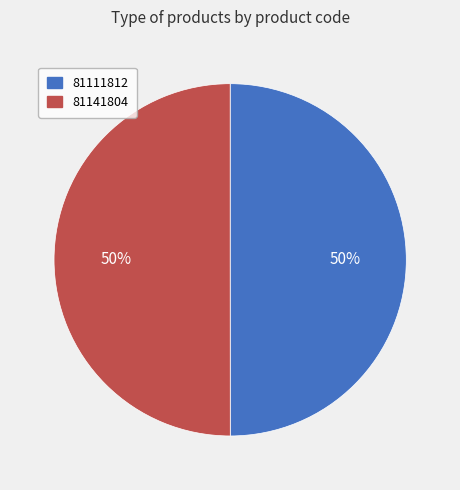

How many slices are in this pie chart?

2